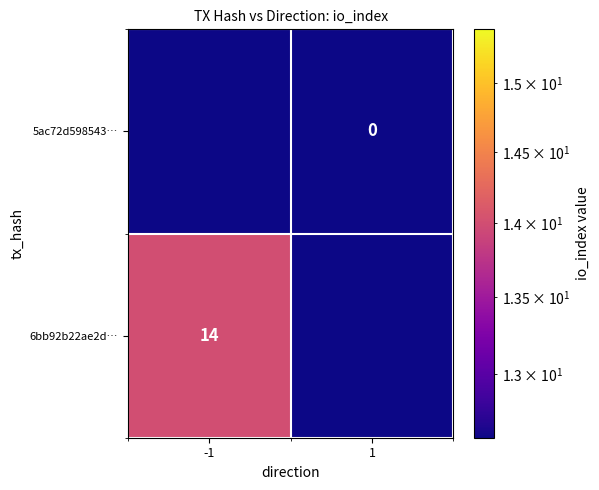

Count the number of data series in this chart.

2